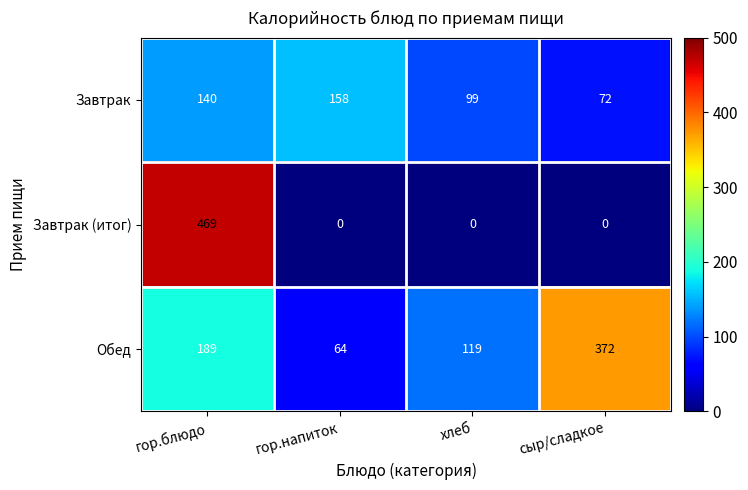

Is it true that Завтрак (итог) equals 0 at хлеб?

True